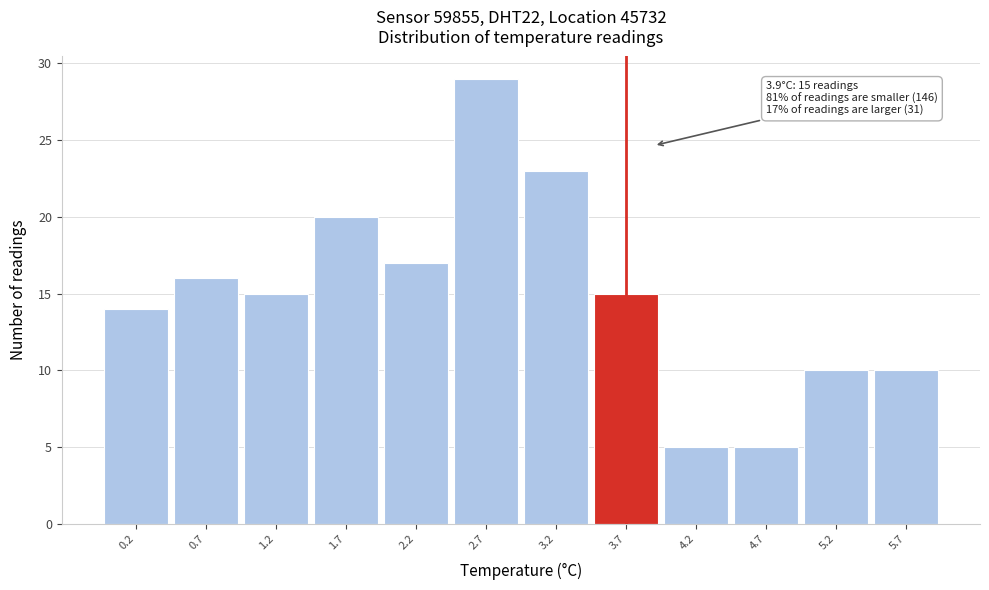

Over which range of the x-axis is the bar tallest?

2.45 to 2.95